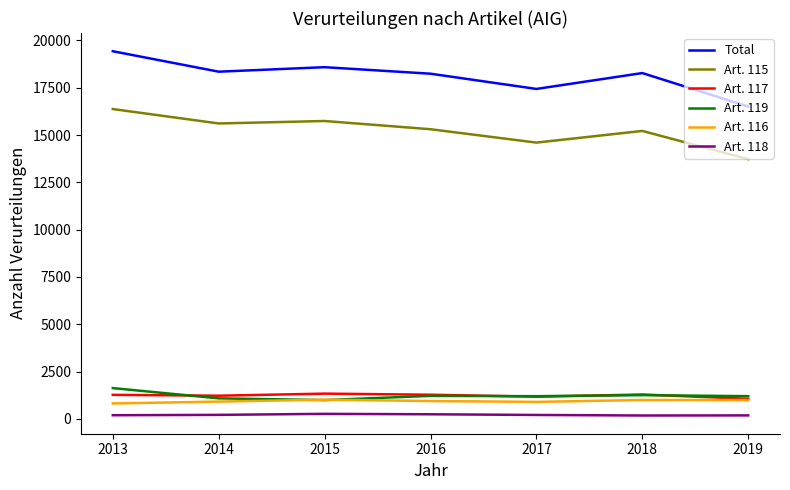

Which series has the largest range (max minus min)?

Total